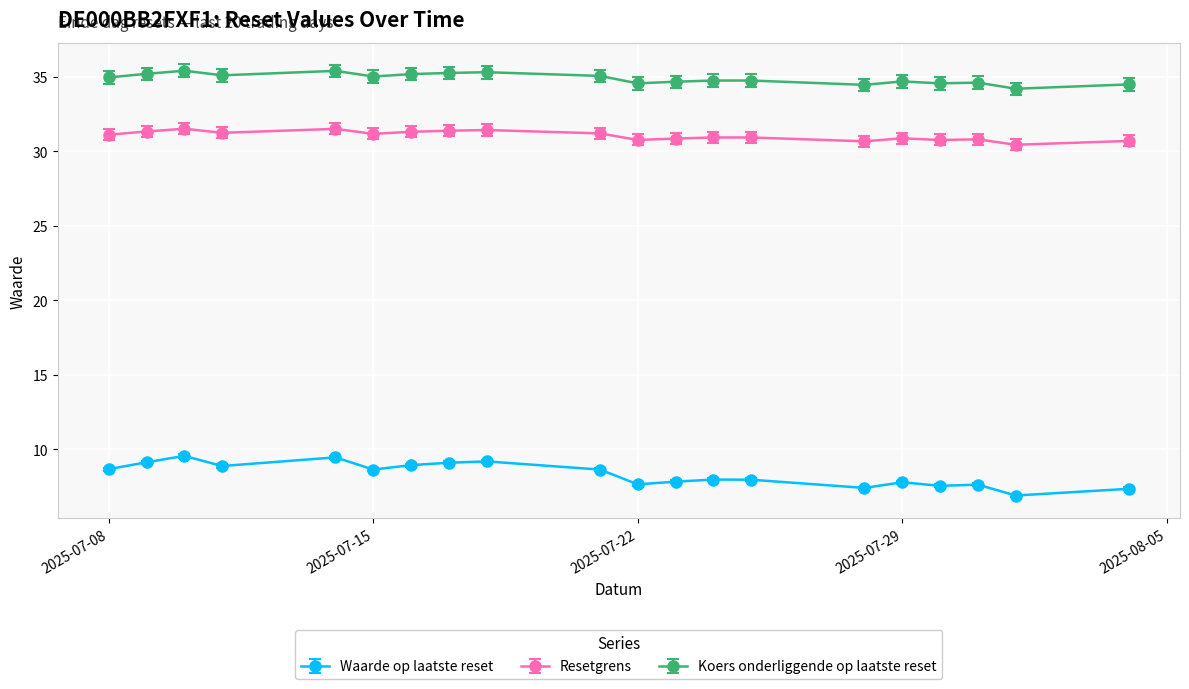

Which series has the largest total across all categories?

Koers onderliggende op laatste reset